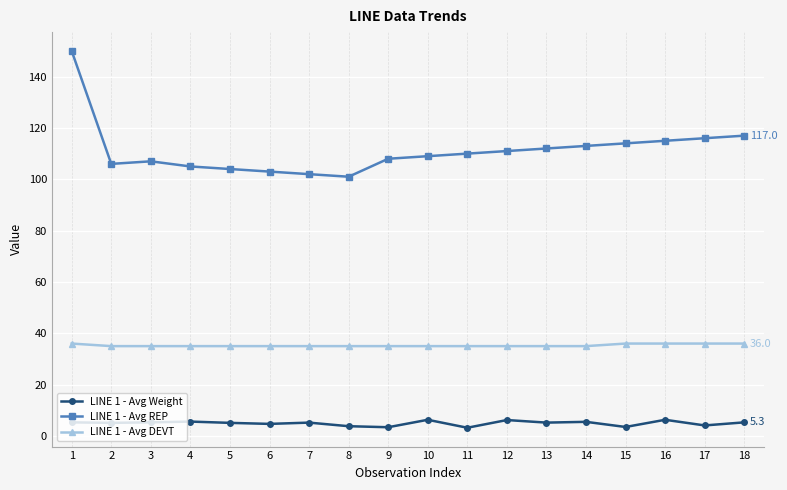

What is the sum of the LINE 1 - Avg DEVT values at 15 and 4?

71.0